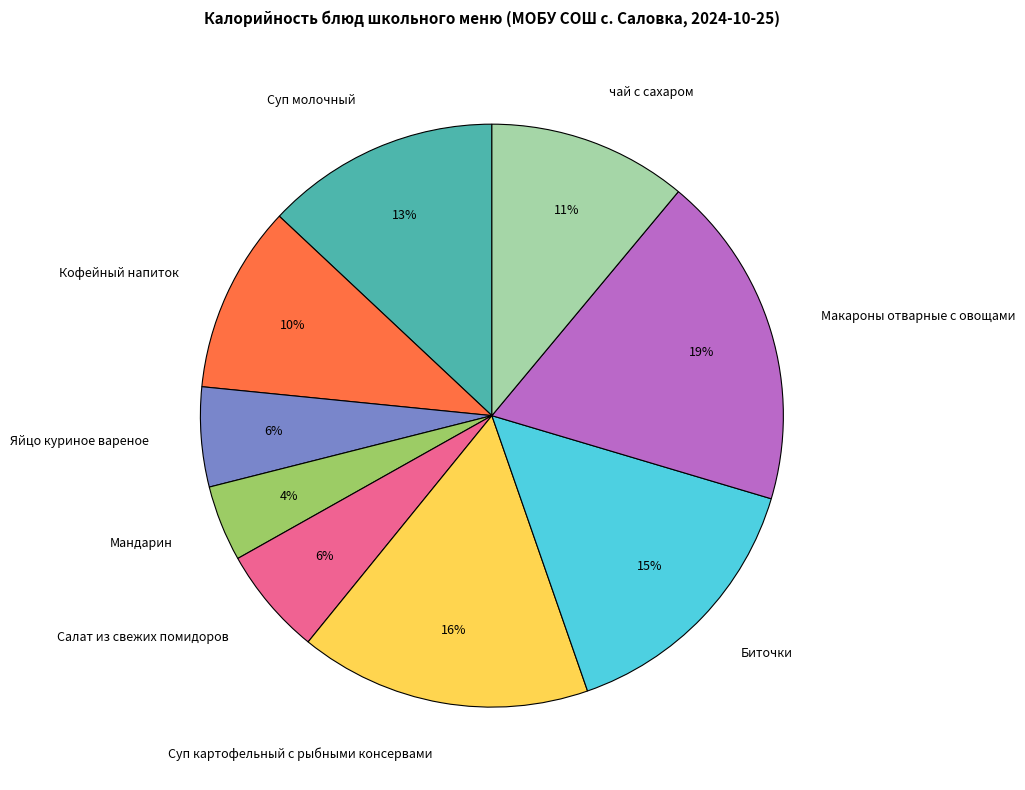

Which category has the biggest portion of the pie?

Макароны отварные с овощами